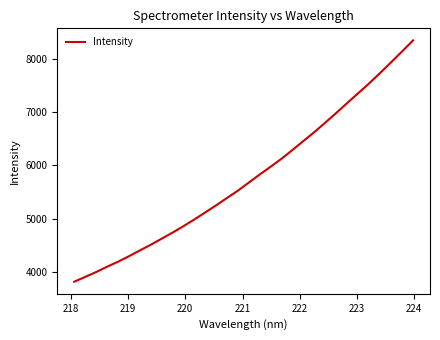

What is the difference between the maximum and minimum values?

4515.5